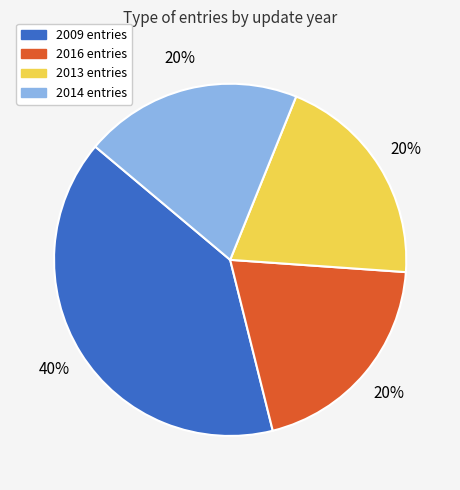

Is there any slice that represents more than half of the pie?

No